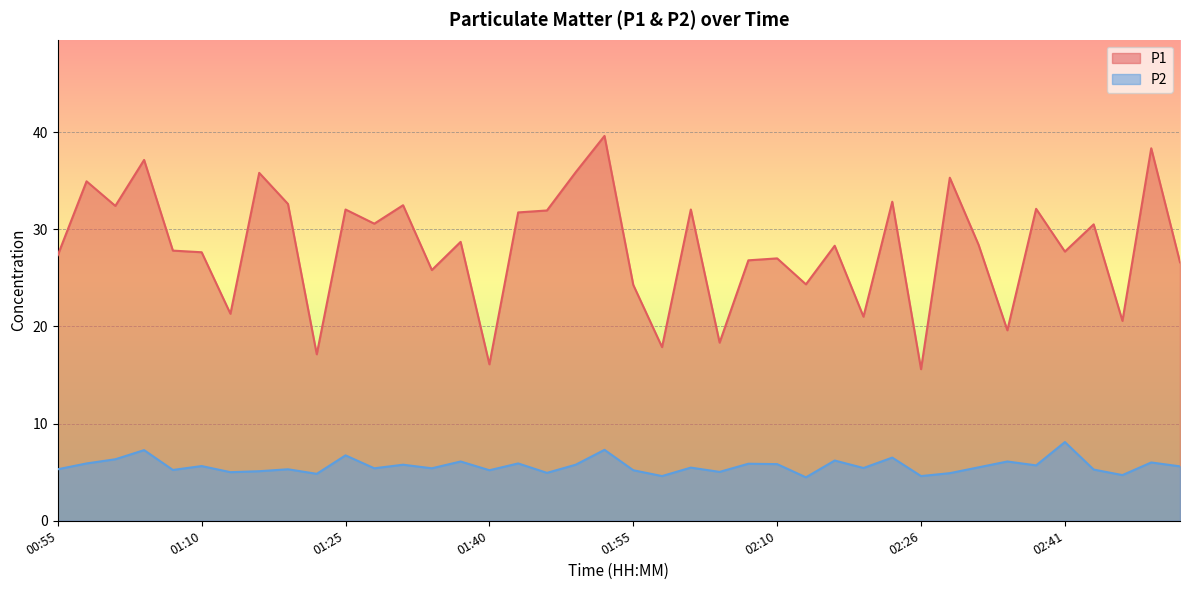

What is the total value across all series at 02:44?

35.8